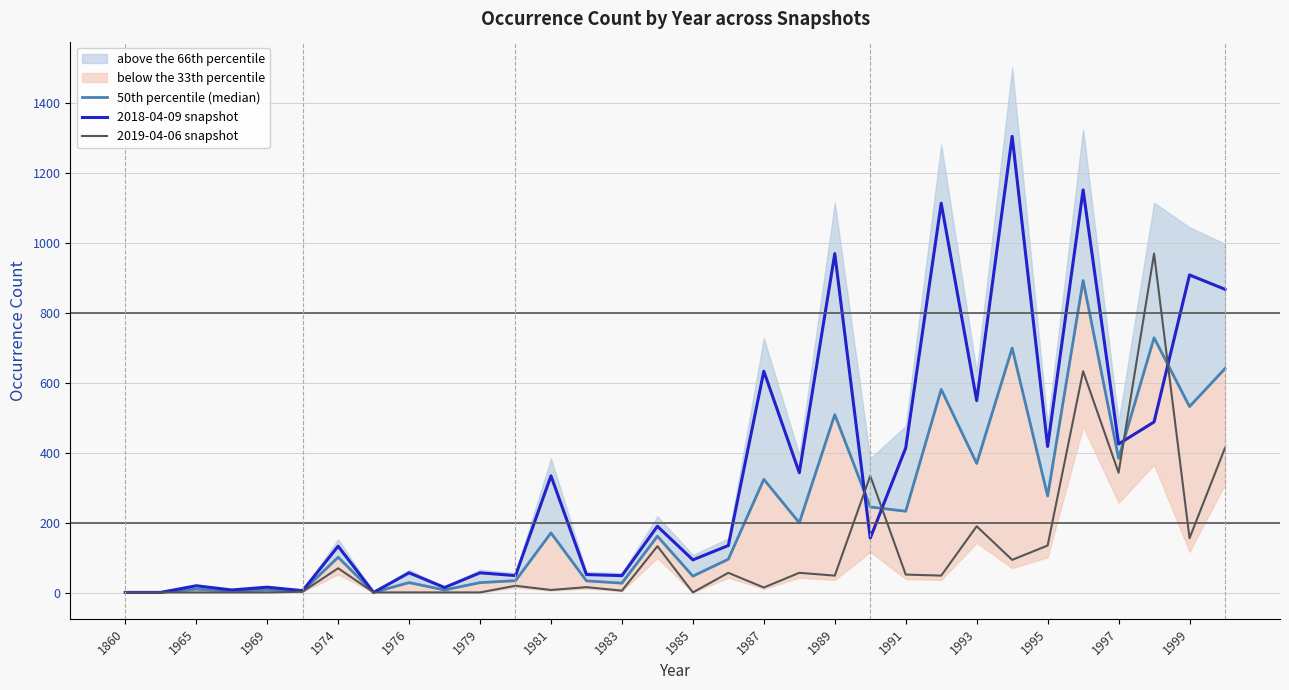

The 2019-04-06 snapshot series shows 1 at 1979. True or false?

True